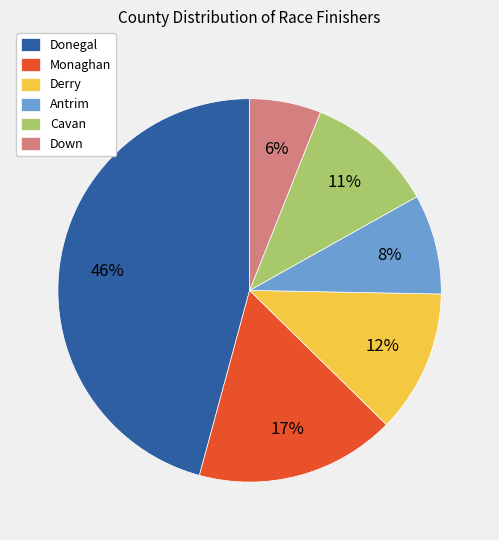

How many slices are in this pie chart?

6